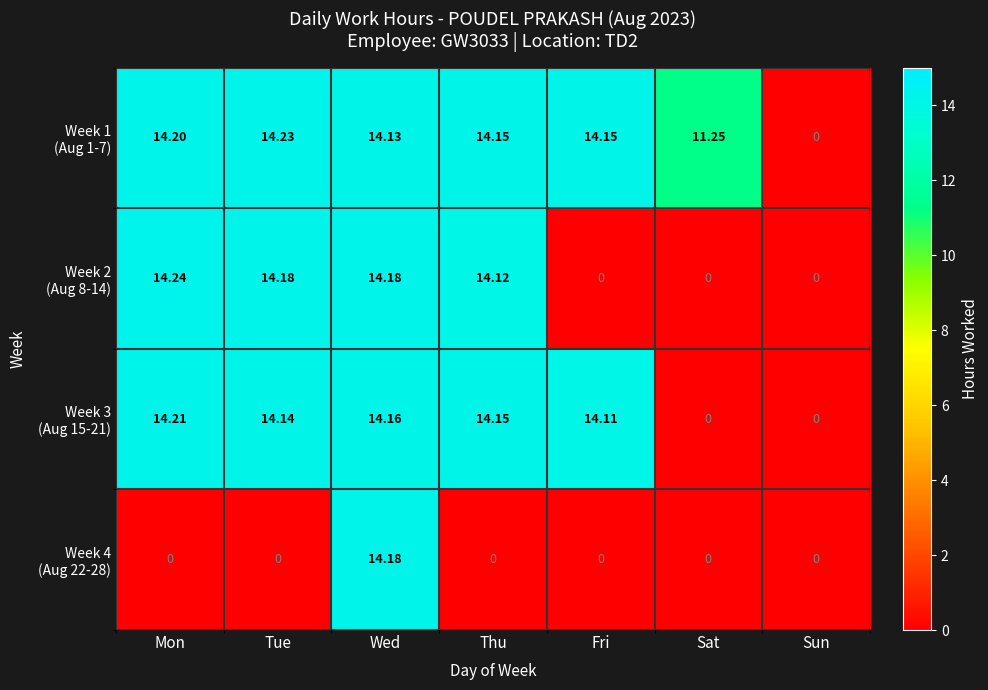

How many categories are shown in the chart?

7